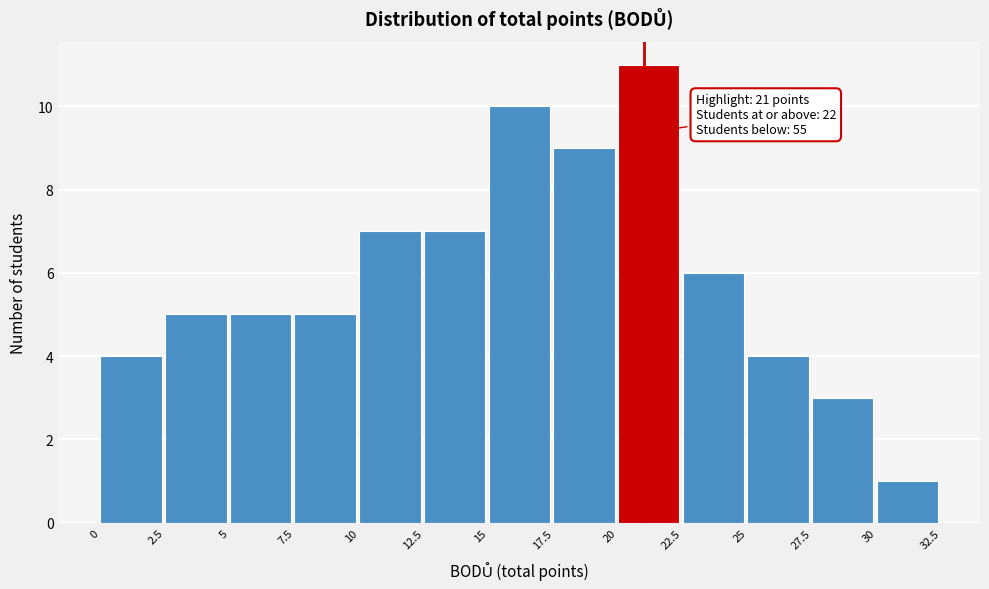

Over which range of the x-axis is the bar tallest?

20 to 22.5